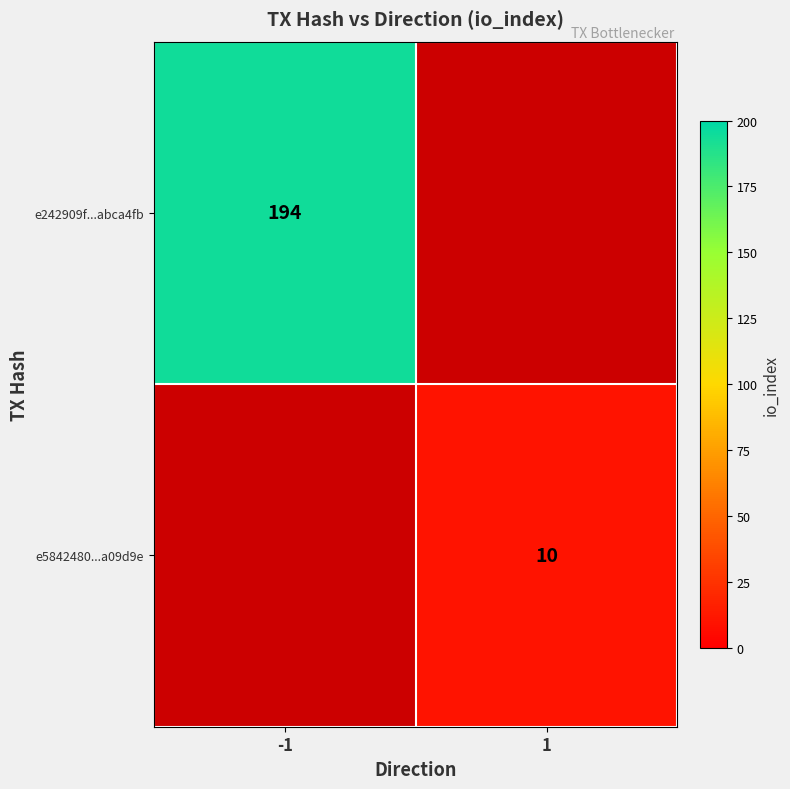

At how many categories does at least one series exceed 94?

1